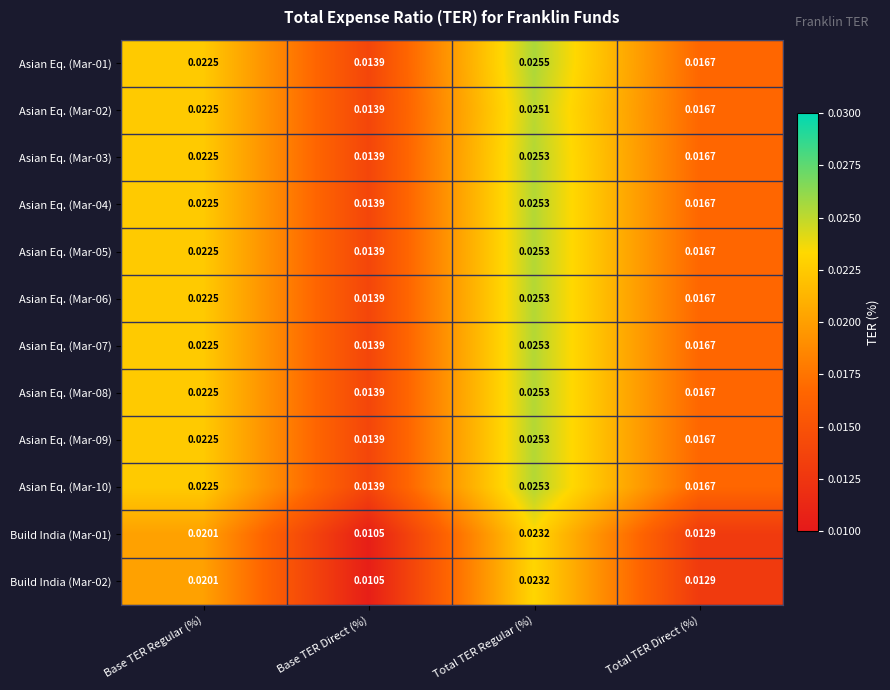

Where is Asian Eq. (Mar-10) nearest to the value 0?

Base TER Direct (%)